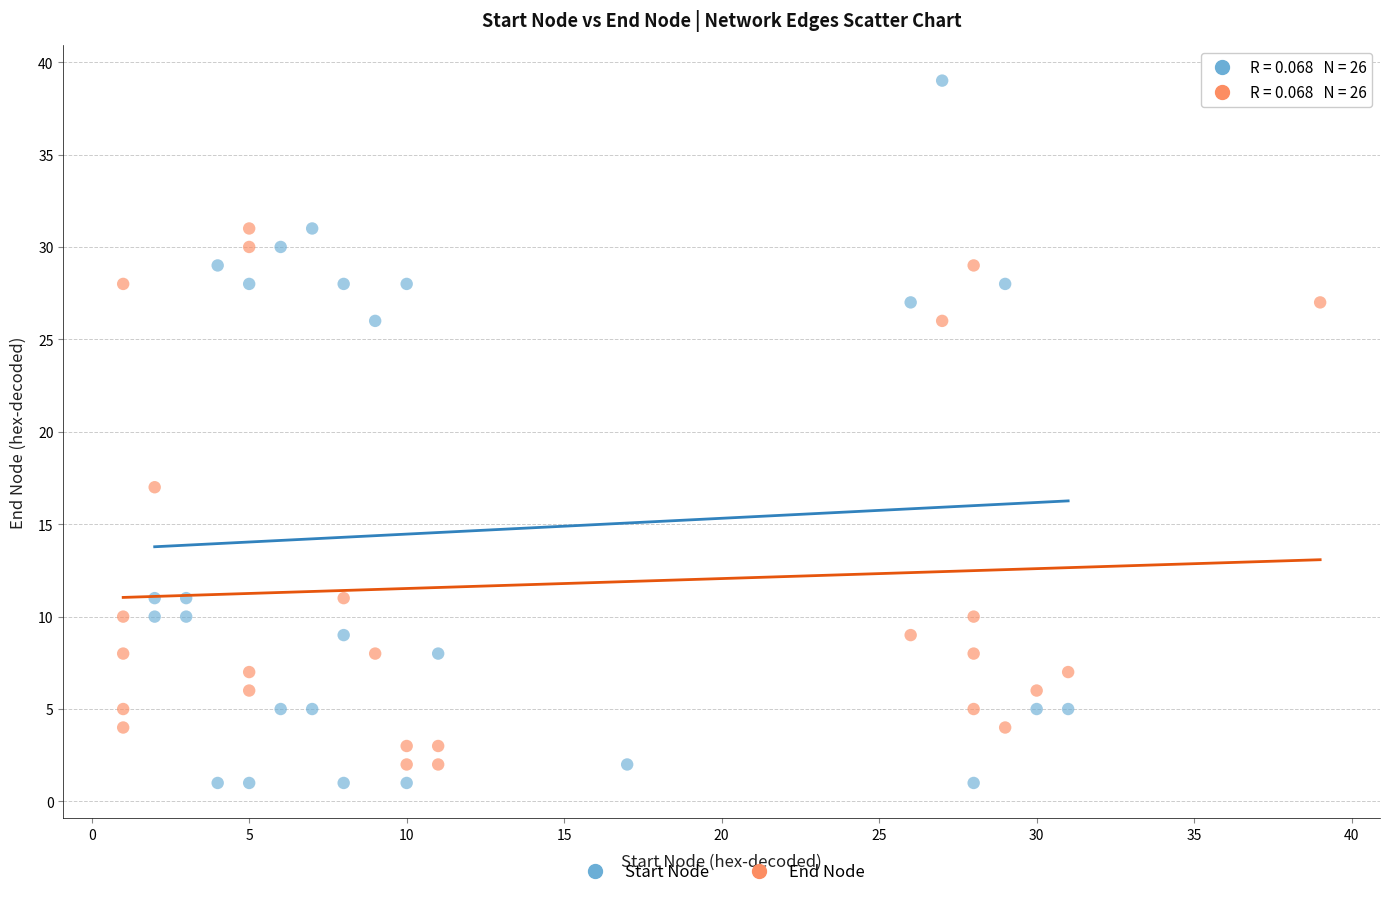

Which series has the largest Y range (max minus min)?

Start Node